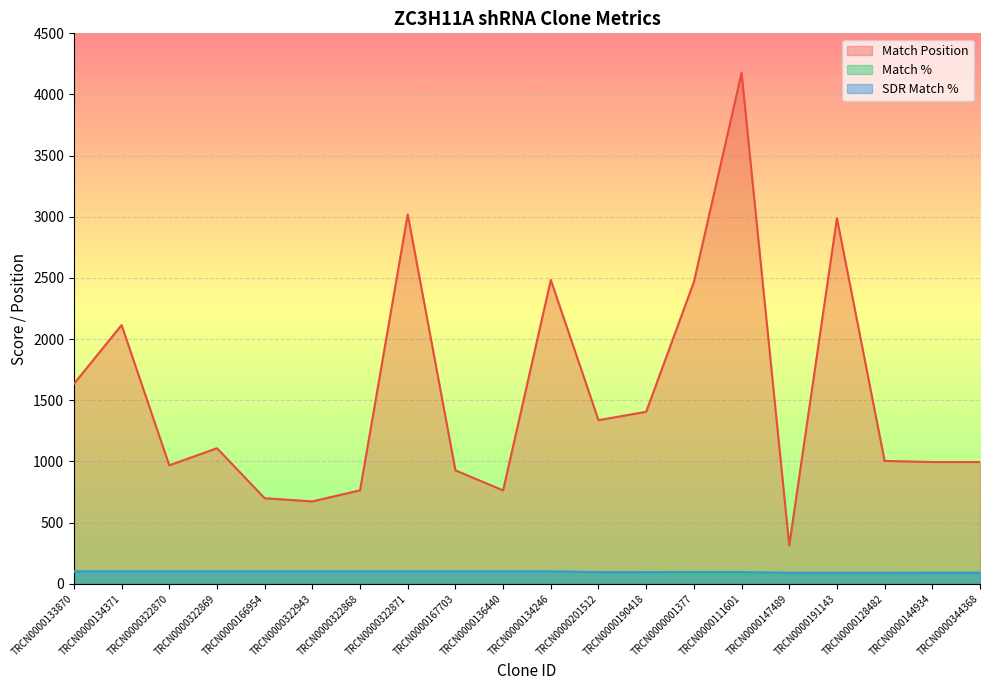

Reading right to left, what are all the values shown in this chart?

Match Position: TRCN0000344368=995	TRCN0000144934=995	TRCN0000128482=1004	TRCN0000191143=2989	TRCN0000147489=313	TRCN0000111601=4177	TRCN0000001377=2467	TRCN0000190418=1406	TRCN0000201512=1337	TRCN0000134246=2484	TRCN0000136440=763	TRCN0000167703=927	TRCN0000322871=3020	TRCN0000322868=764	TRCN0000322943=673	TRCN0000166954=699	TRCN0000322869=1108	TRCN0000322870=968	TRCN0000134371=2115	TRCN0000133870=1634
Match %: TRCN0000344368=90	TRCN0000144934=90	TRCN0000128482=86	TRCN0000191143=86	TRCN0000147489=86	TRCN0000111601=85	TRCN0000001377=85	TRCN0000190418=90	TRCN0000201512=95	TRCN0000134246=100	TRCN0000136440=100	TRCN0000167703=100	TRCN0000322871=100	TRCN0000322868=100	TRCN0000322943=100	TRCN0000166954=100	TRCN0000322869=100	TRCN0000322870=100	TRCN0000134371=100	TRCN0000133870=100
SDR Match %: TRCN0000344368=89	TRCN0000144934=89	TRCN0000128482=90	TRCN0000191143=90	TRCN0000147489=90	TRCN0000111601=95	TRCN0000001377=95	TRCN0000190418=95	TRCN0000201512=95	TRCN0000134246=100	TRCN0000136440=100	TRCN0000167703=100	TRCN0000322871=100	TRCN0000322868=100	TRCN0000322943=100	TRCN0000166954=100	TRCN0000322869=100	TRCN0000322870=100	TRCN0000134371=100	TRCN0000133870=100